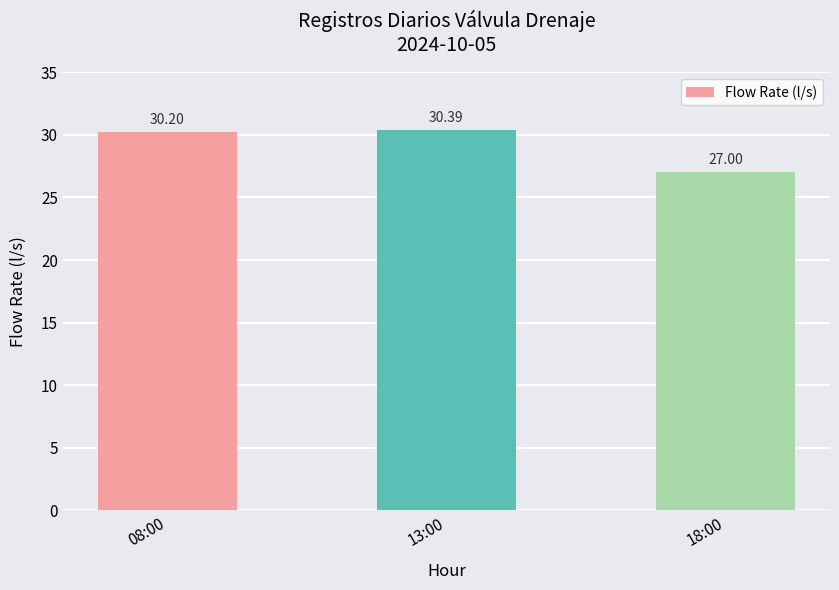

At which label does the data first exceed 30?

08:00